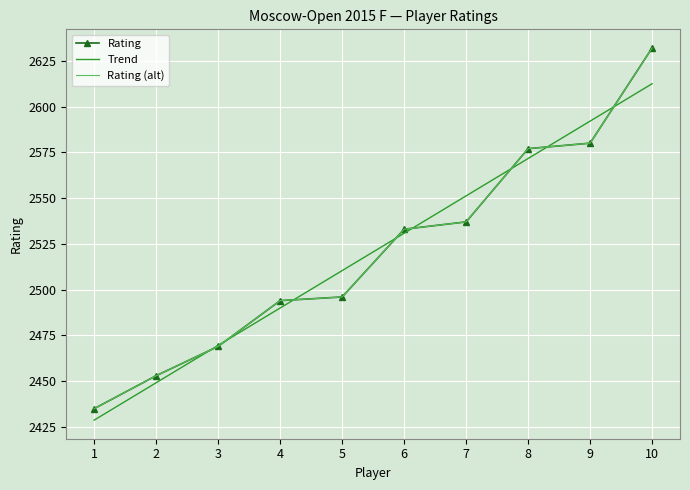

What is the minimum value shown in the chart?

2428.7